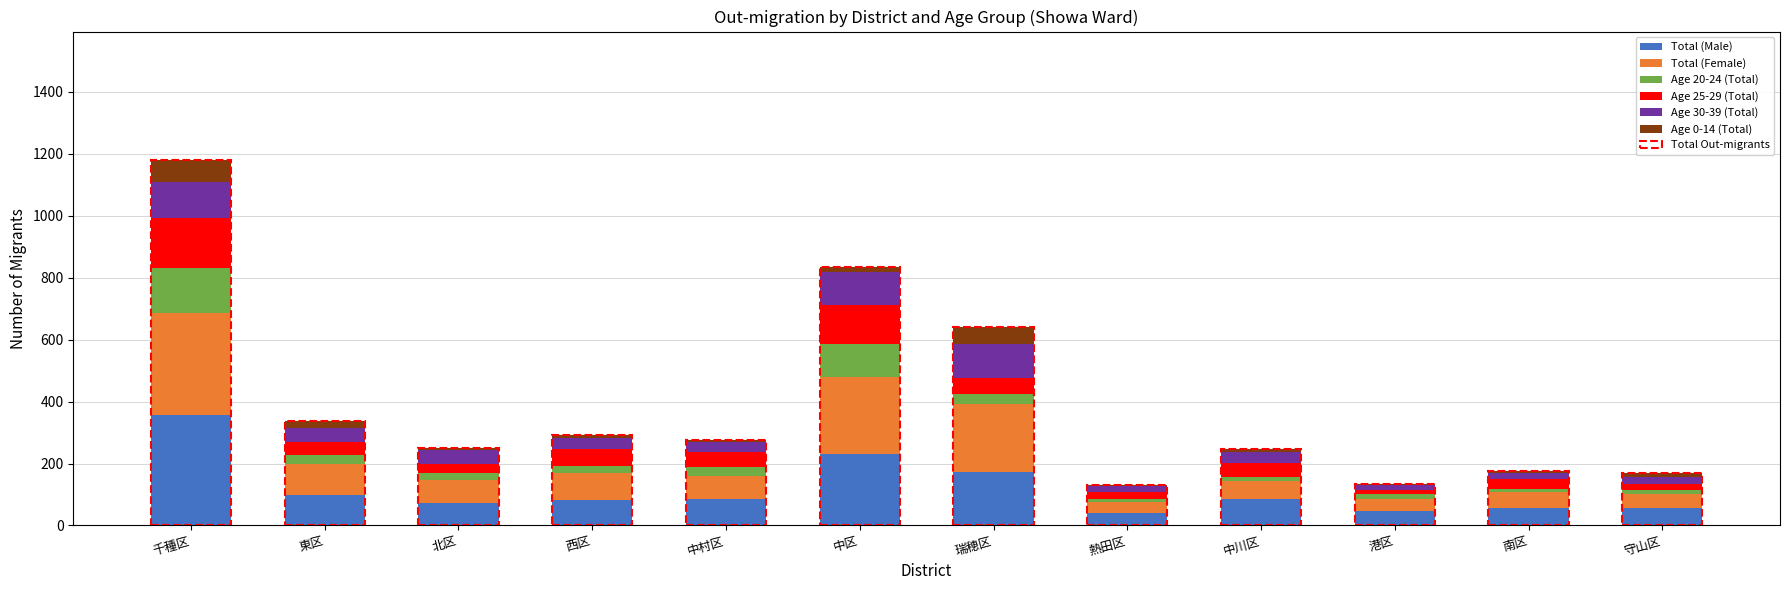

At which label does Total (Male) reach its peak?

千種区